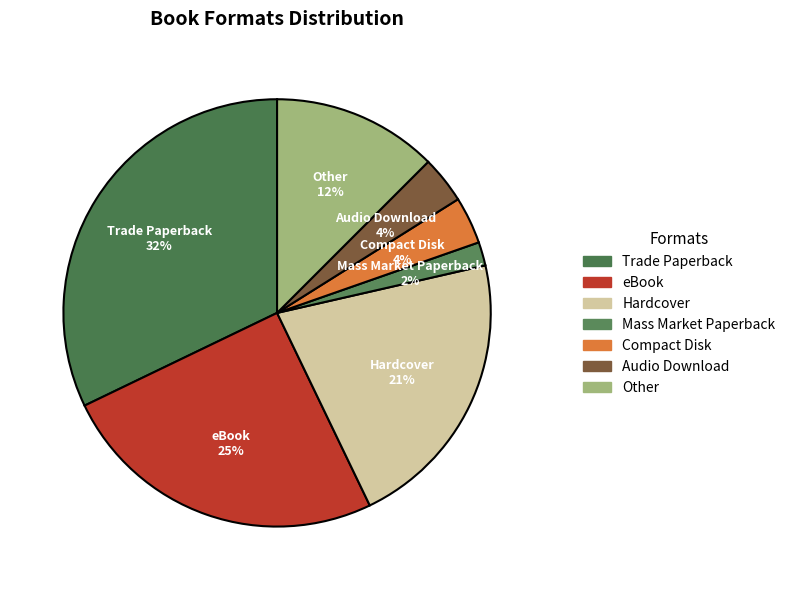

What is the smallest slice in the pie chart?

Mass Market Paperback